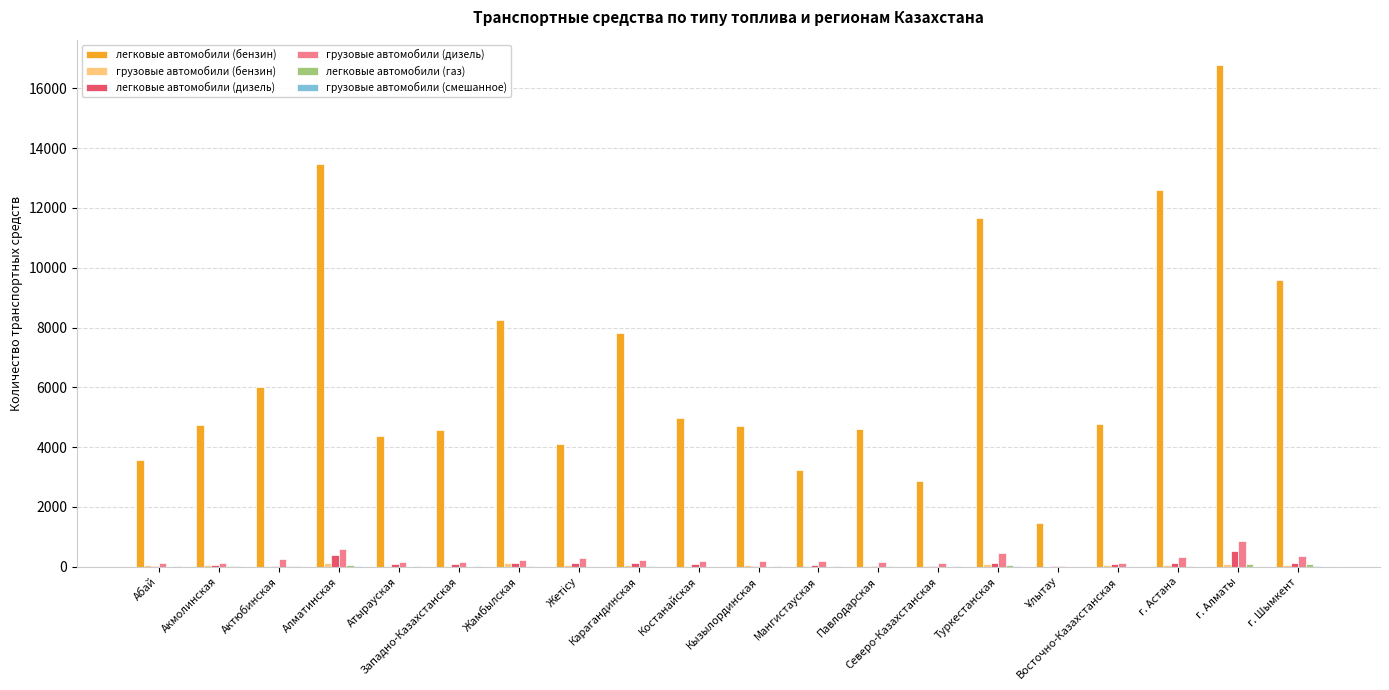

Which series has the largest total across all categories?

легковые автомобили (бензин)